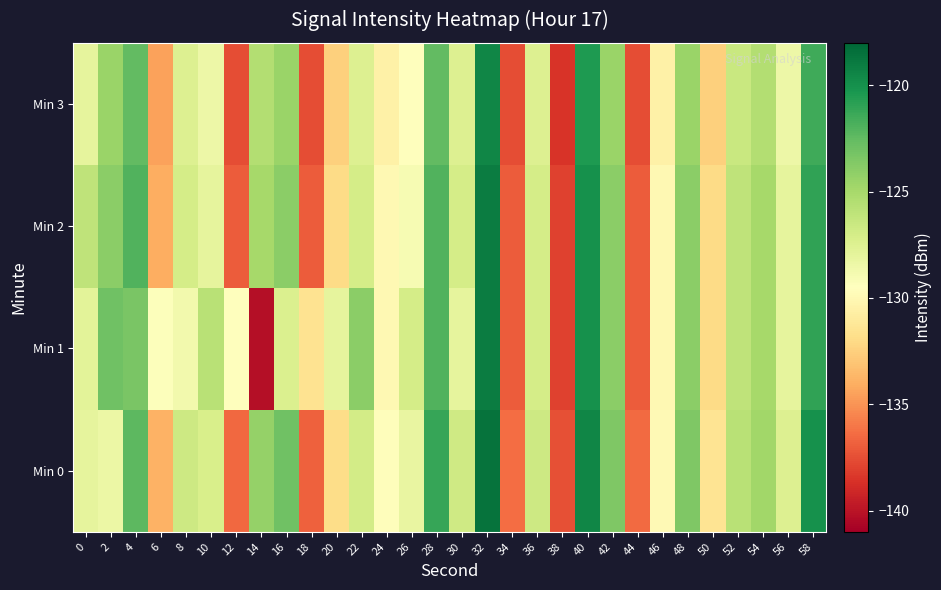

Which series has the largest total across all categories?

Min 0